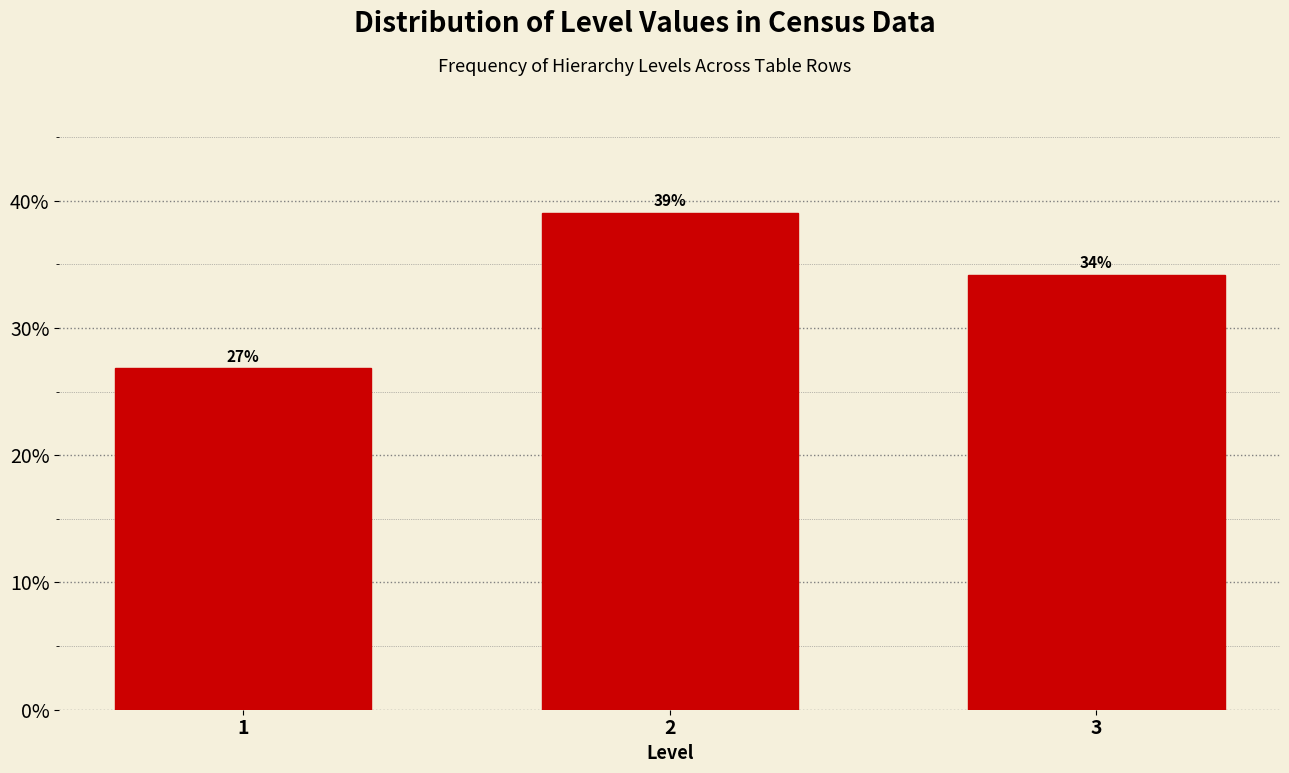

What is the value of the 3rd bar from the left?

34.1